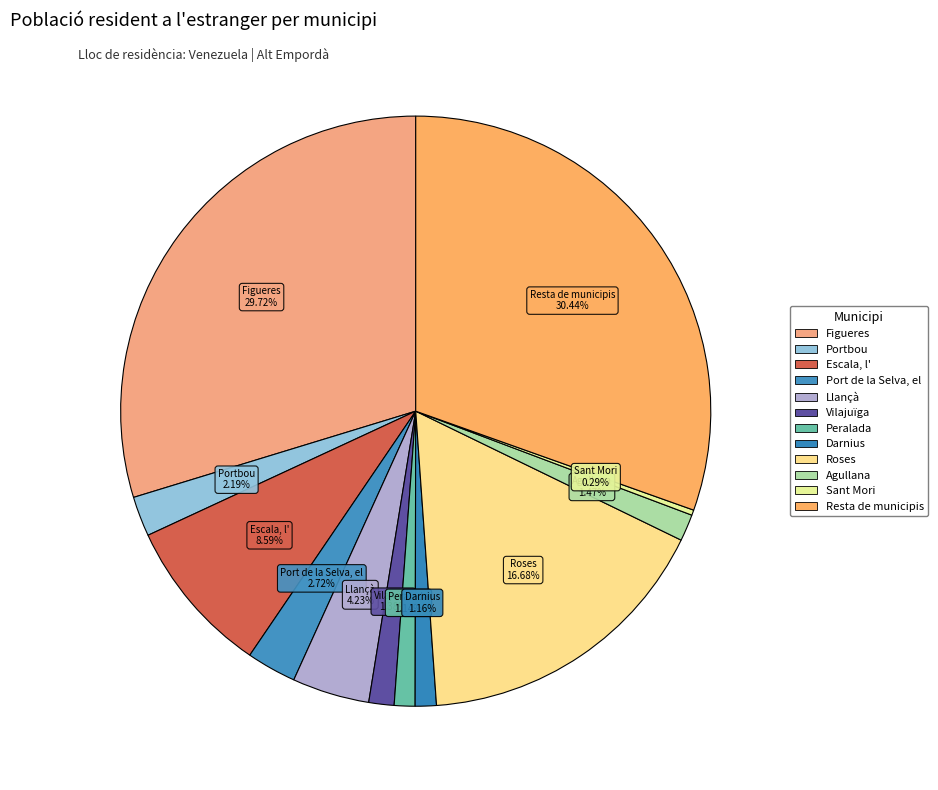

How many slices are in this pie chart?

12